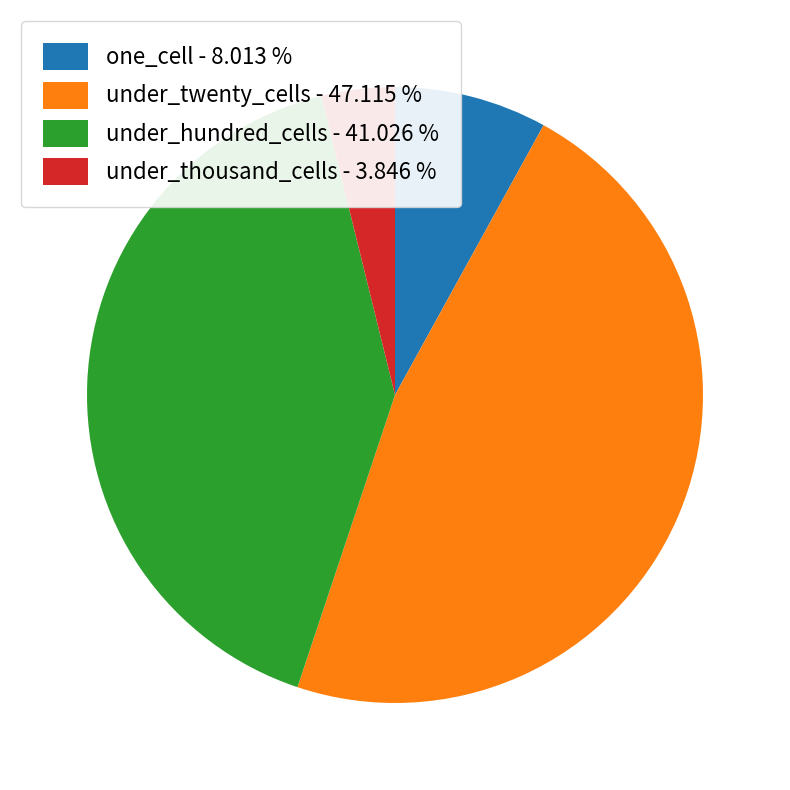

Rank the categories by value from lowest to highest.

under_thousand_cells - 3.846 %, one_cell - 8.013 %, under_hundred_cells - 41.026 %, under_twenty_cells - 47.115 %